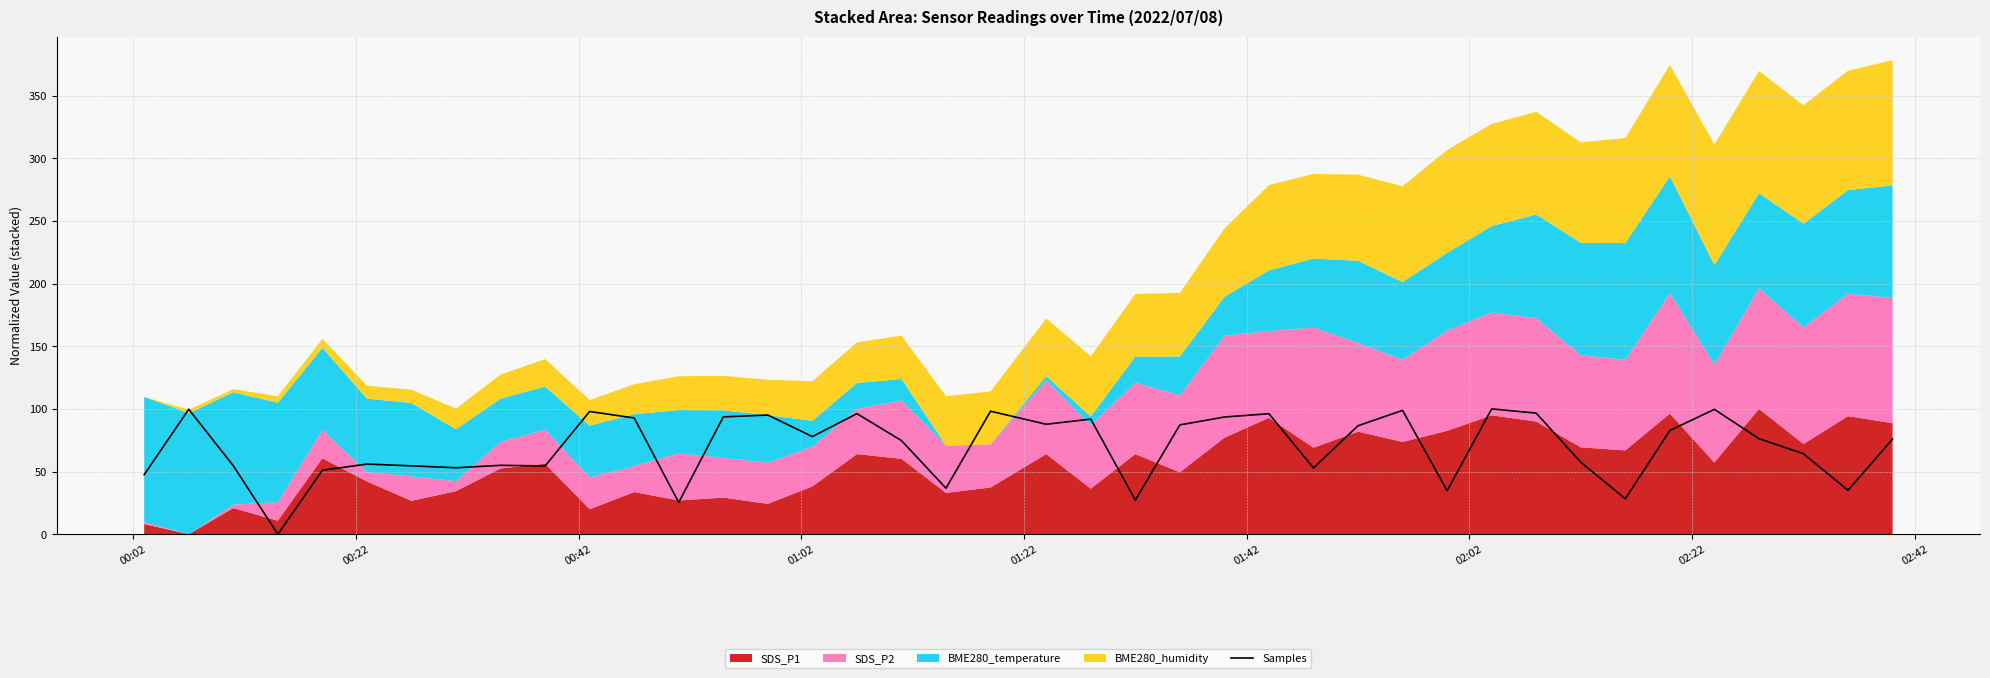

What is the greatest value displayed?

100.0